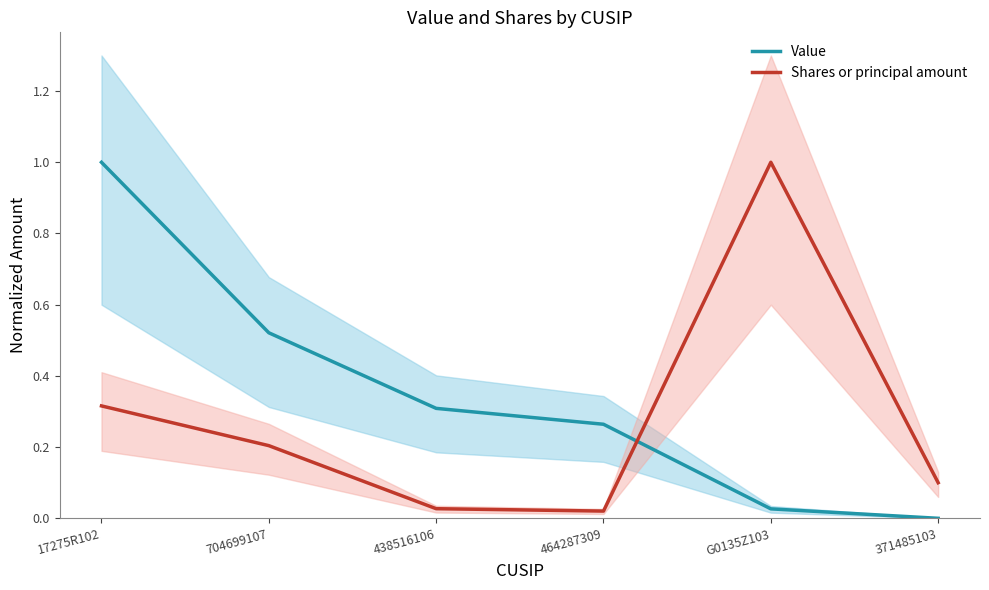

What is the difference between the Value values at 371485103 and 17275R102?

1.0